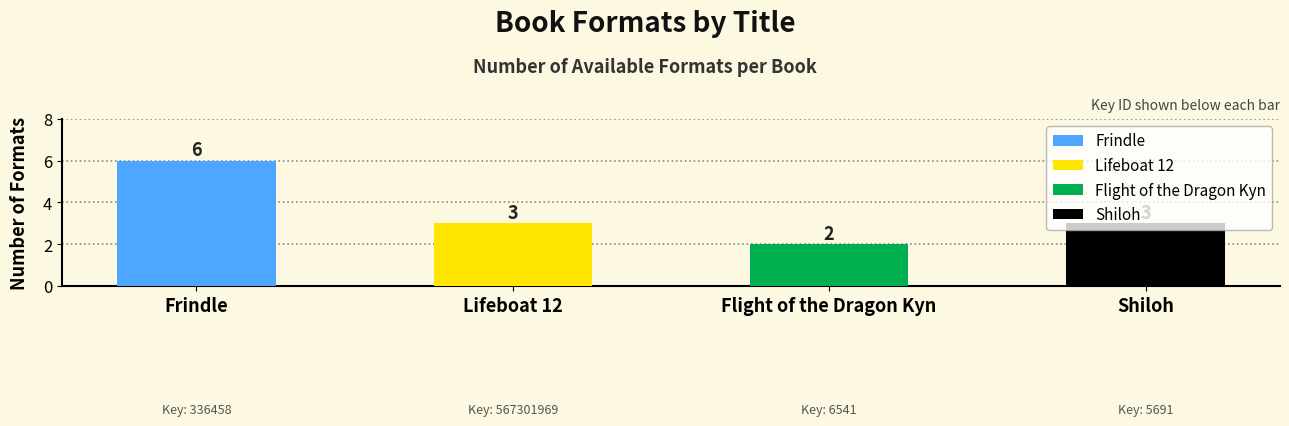

Reading left to right, transcribe all the data shown in this chart.

6	3	2	3